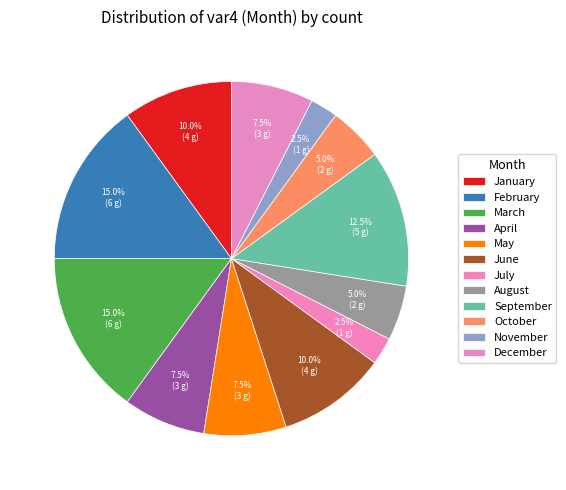

Count the number of slices in the pie.

12